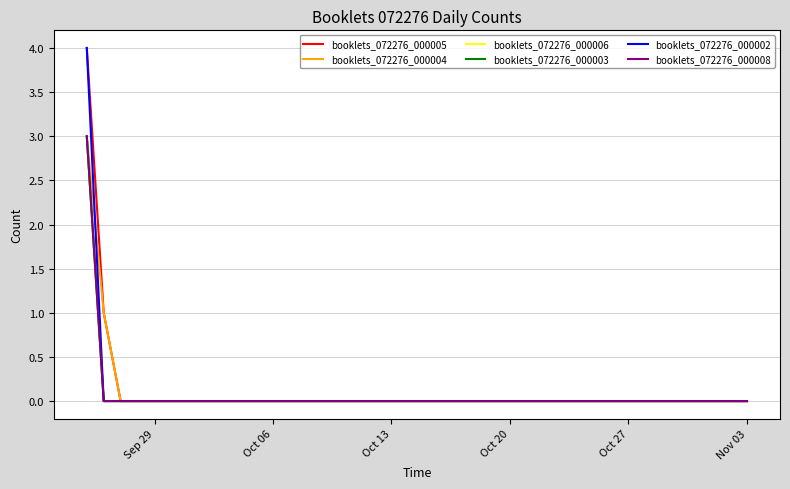

Does the chart have visible grid lines?

Yes